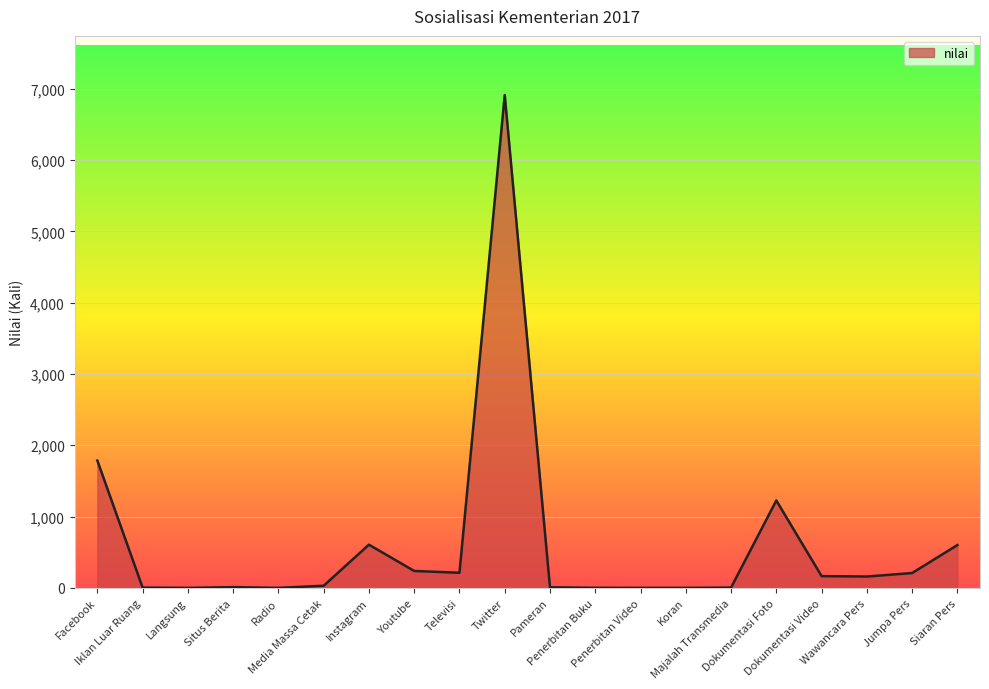

What is the maximum value shown in the chart?

6913